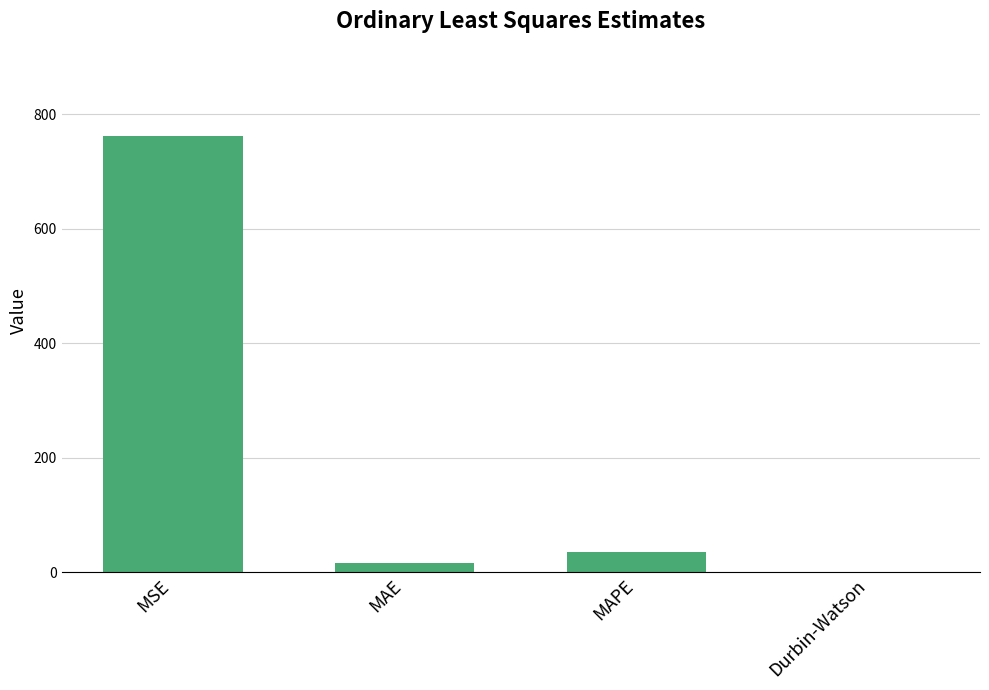

Approximately how many times larger is the value at MAE compared to MAPE?

0.5